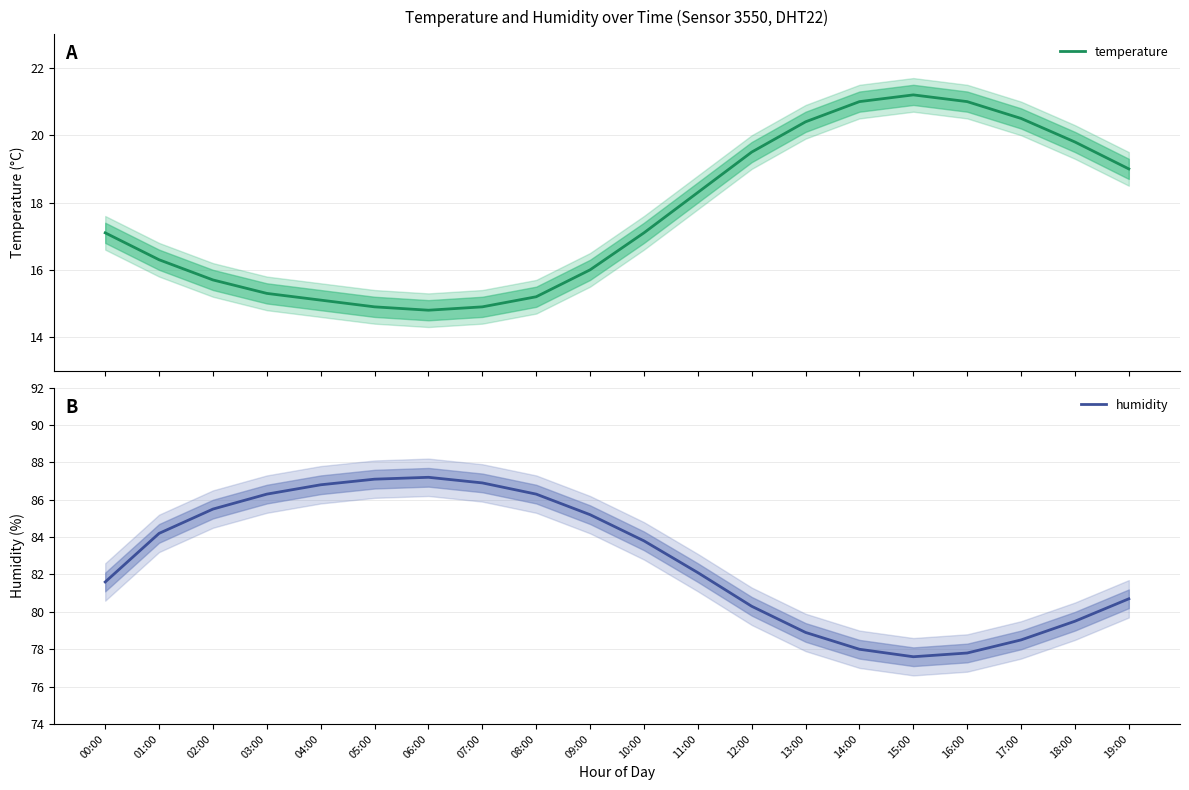

What is the total value across all series at 16:00?

98.8